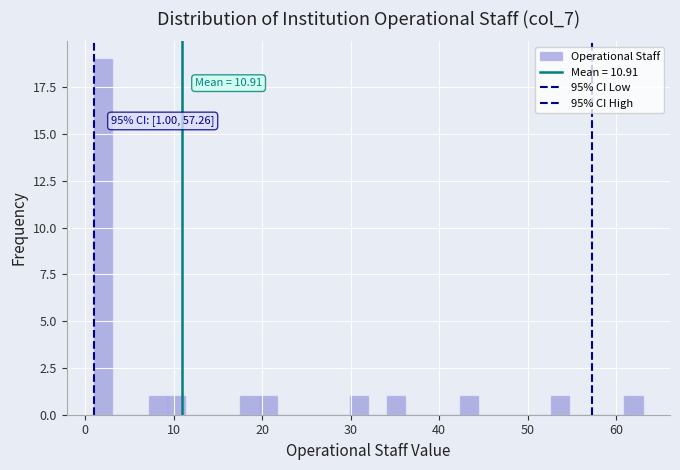

Read against the x-axis, roughly where is the centre of the tallest bar?

2